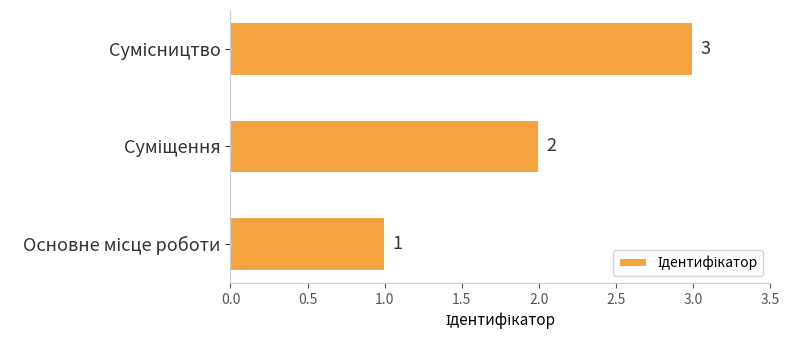

What is the minimum value shown in the chart?

1